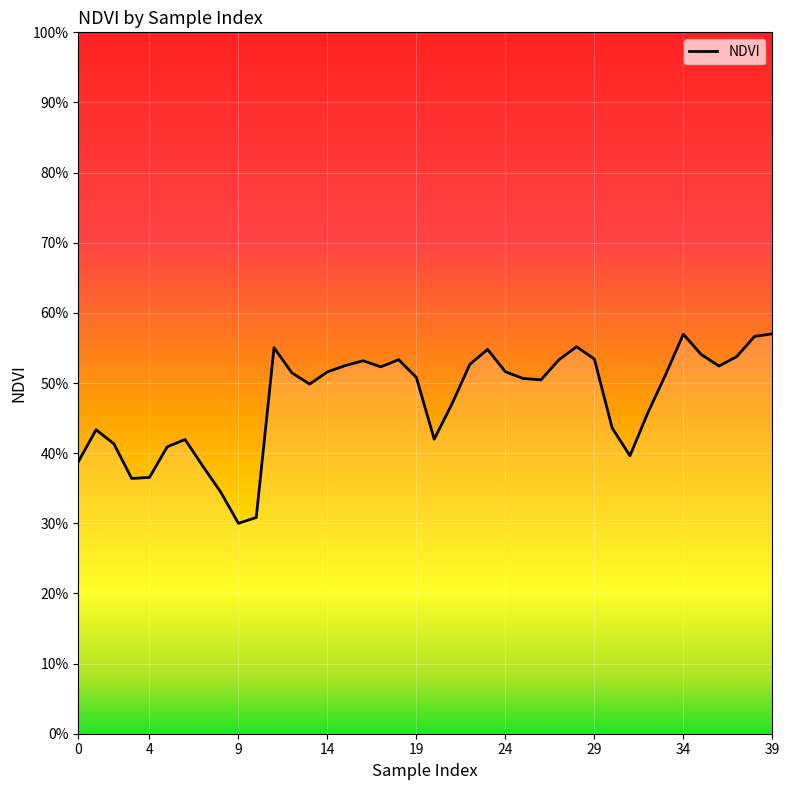

Is this an area chart (filled region under the line)?

Yes